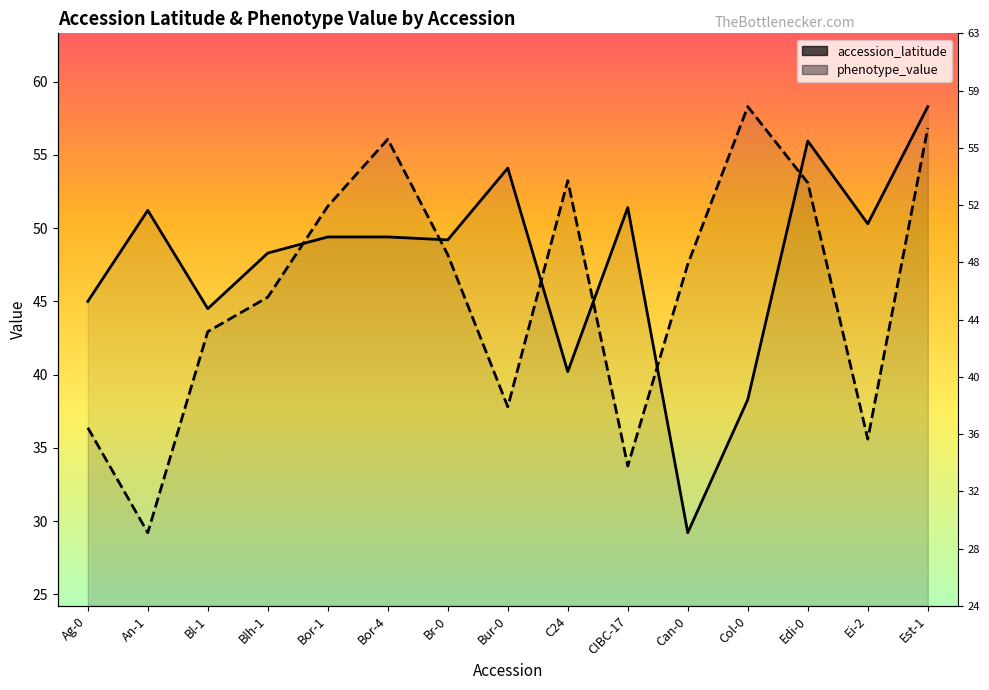

Reading right to left, extract all data points from this chart.

accession_latitude: 58.3	50.3	55.9	38.3	29.2	51.4	40.2	54.1	49.2	49.4	49.4	48.3	44.5	51.2	45.0
phenotype_value: 56.8	35.6	53.1	58.3	47.5	33.8	53.2	37.8	48.2	56.1	51.5	45.3	42.9	29.2	36.4